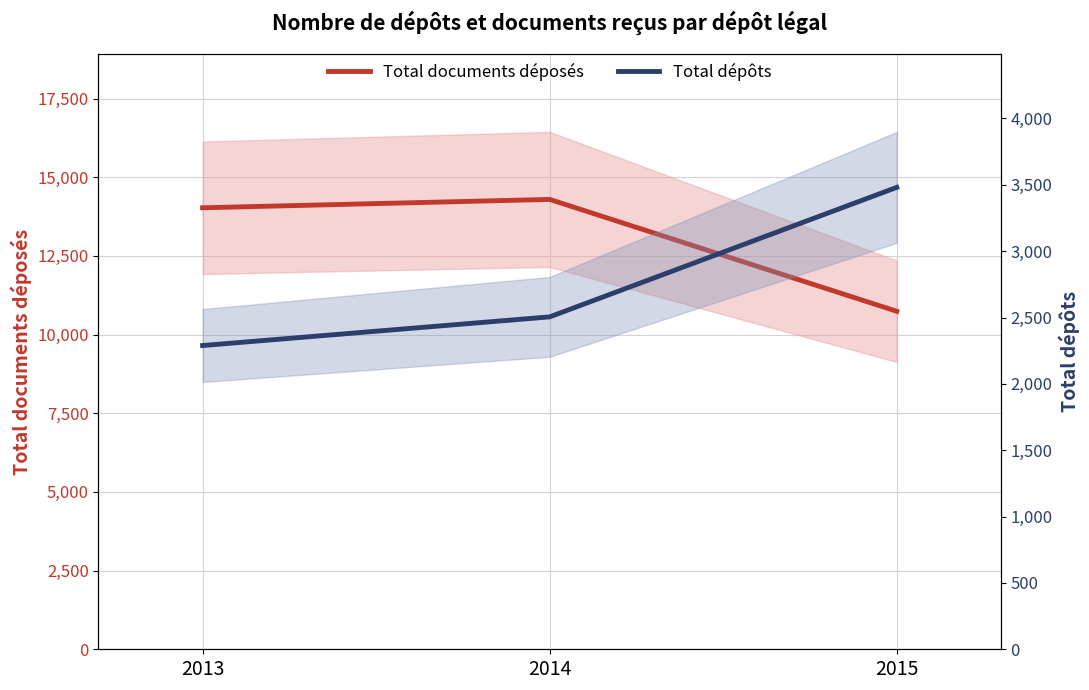

Reading right to left, transcribe all the data shown in this chart.

Total documents déposés: 2015=10741	2014=14296	2013=14030
Total dépôts: 2015=3481	2014=2505	2013=2289